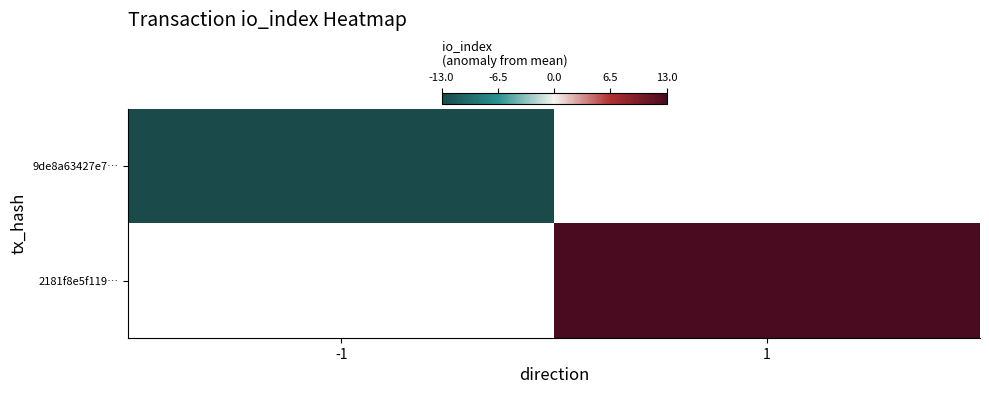

List the series in order of their overall mean, lowest first.

9de8a63427e7…, 2181f8e5f119…